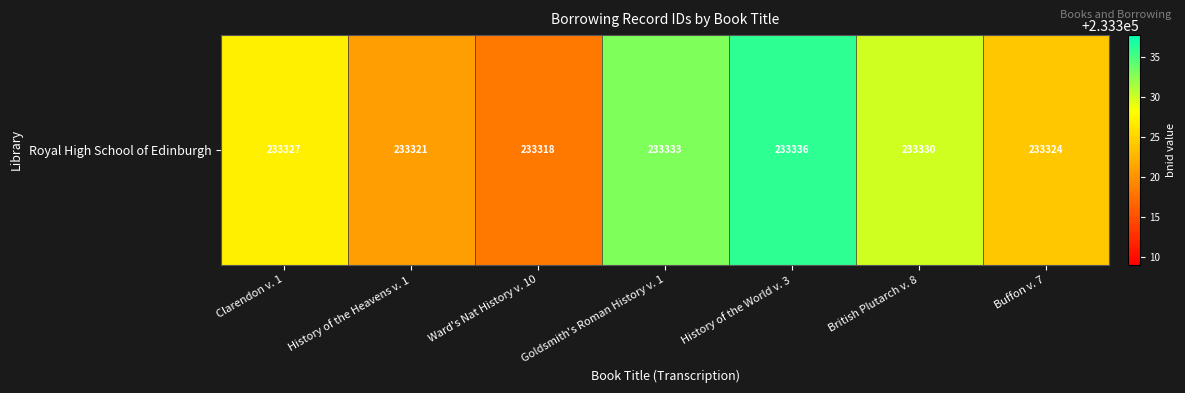

True or false: the data shows 233330 at British Plutarch v. 8.

True